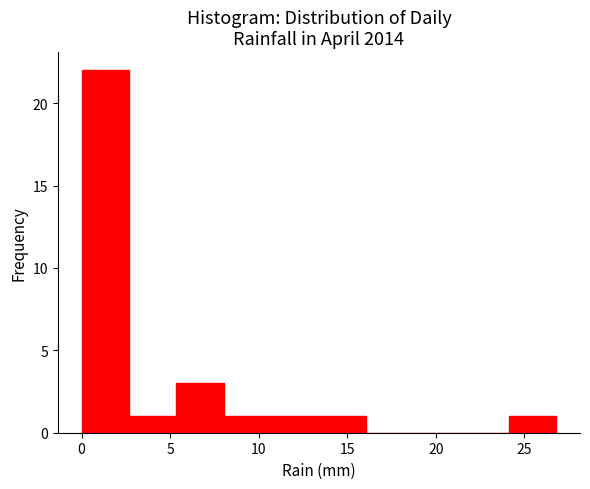

Which range on the x-axis has the tallest bar?

0.0 to 2.5